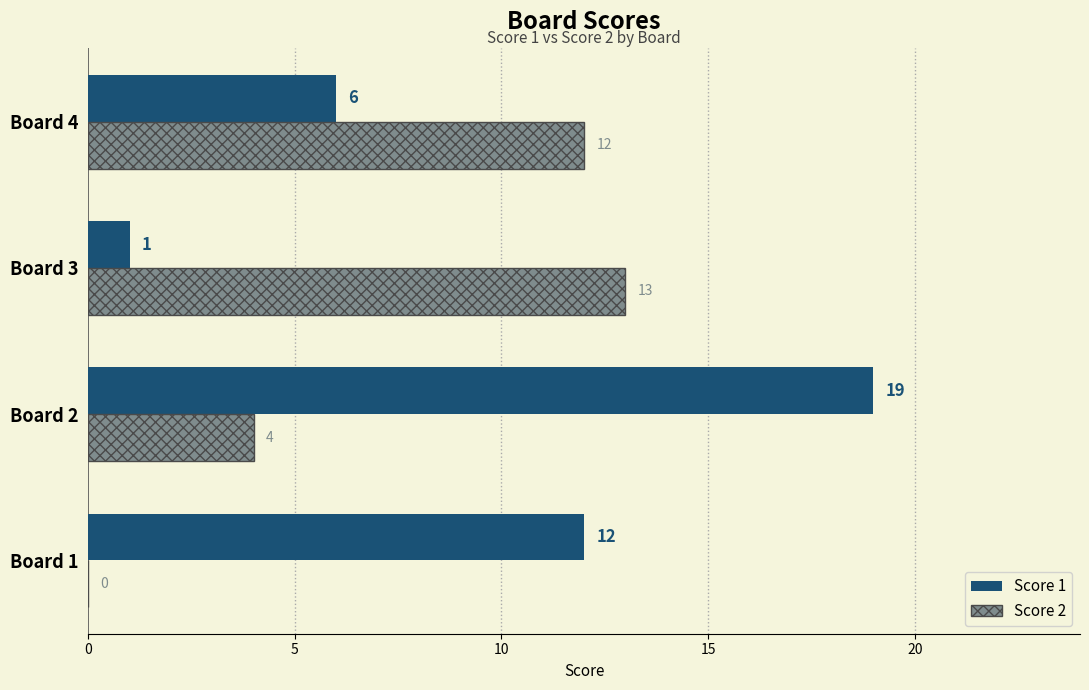

What are all the series names shown in the legend?

Score 1, Score 2